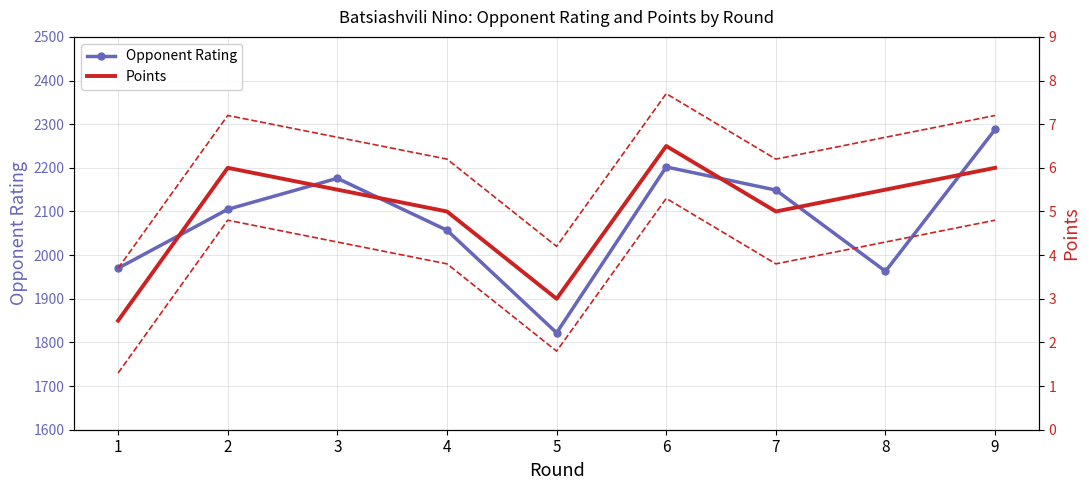

True or false: Opponent Rating and Cumulative Points cross at least once.

False